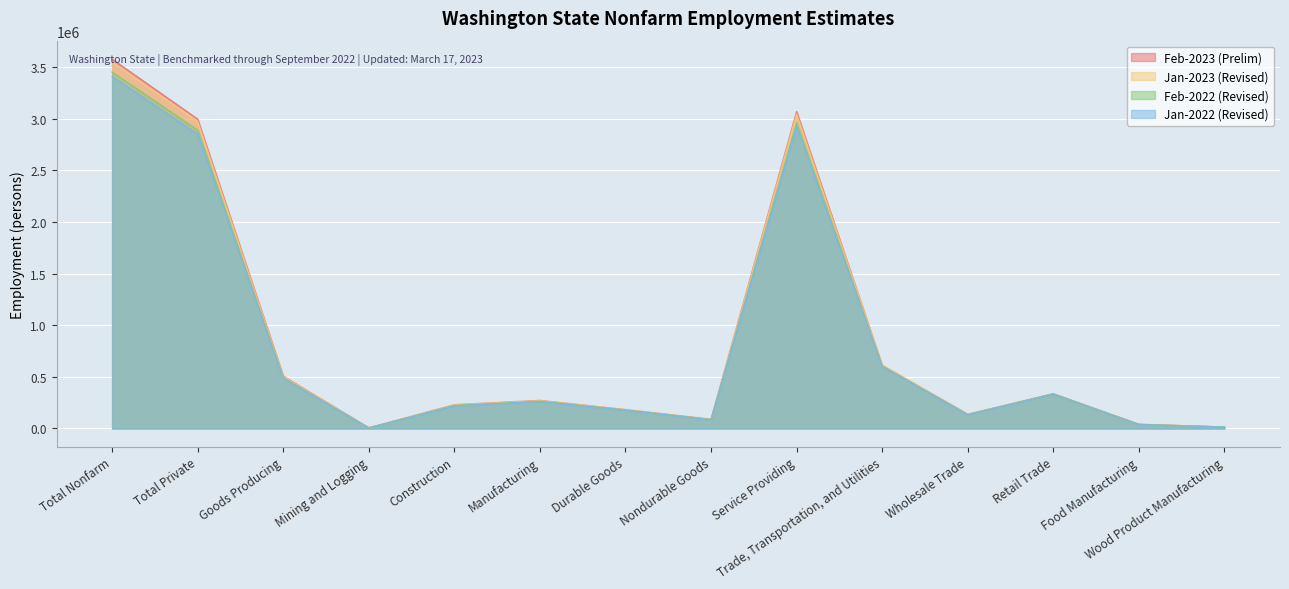

At which category is the sum across all series the highest?

Total Nonfarm